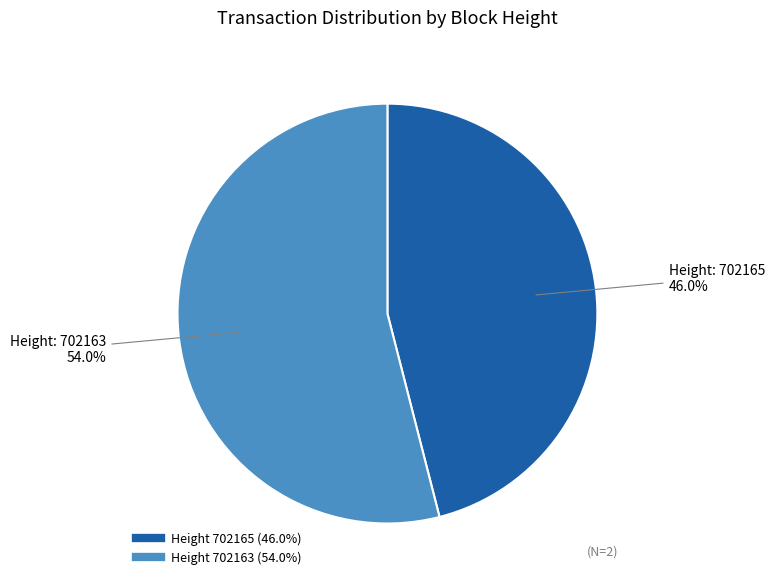

Count the number of slices in the pie.

2